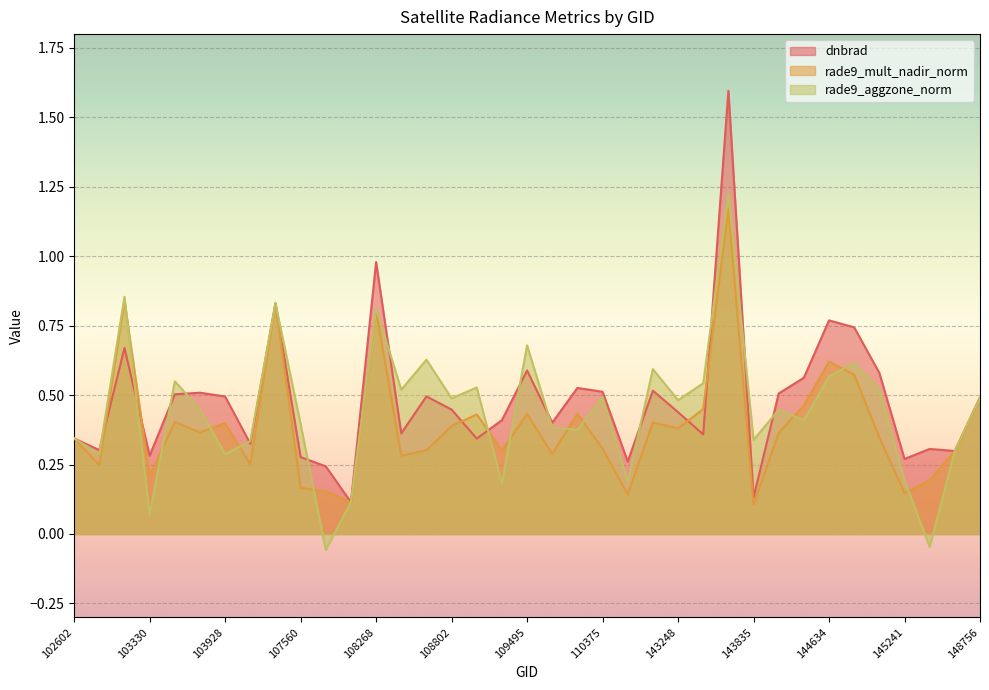

Which has a higher value, 143835 or 1898?

1898